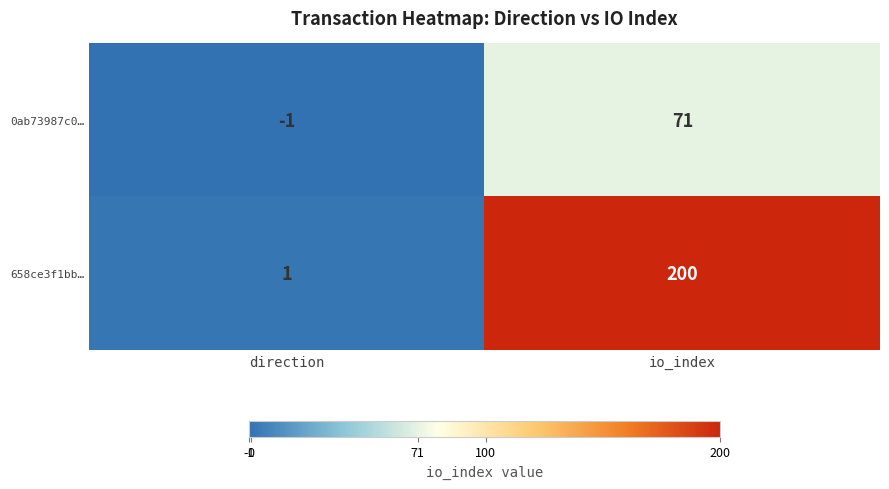

True or false: 0ab73987c0… has a value of 46 at io_index.

False